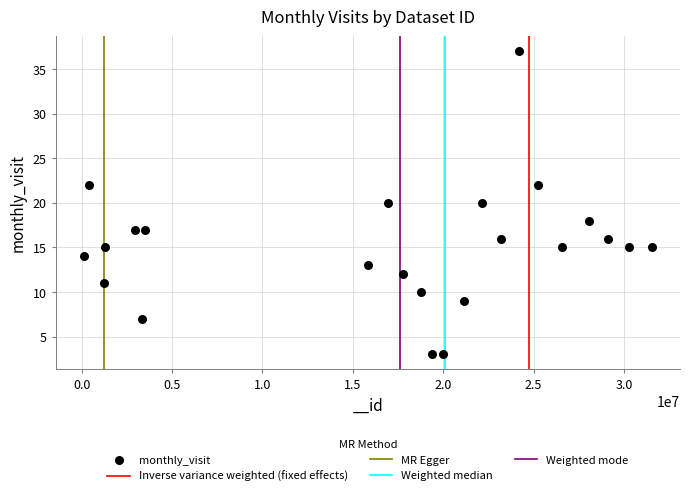

What is the range of Y values (max minus min)?

34